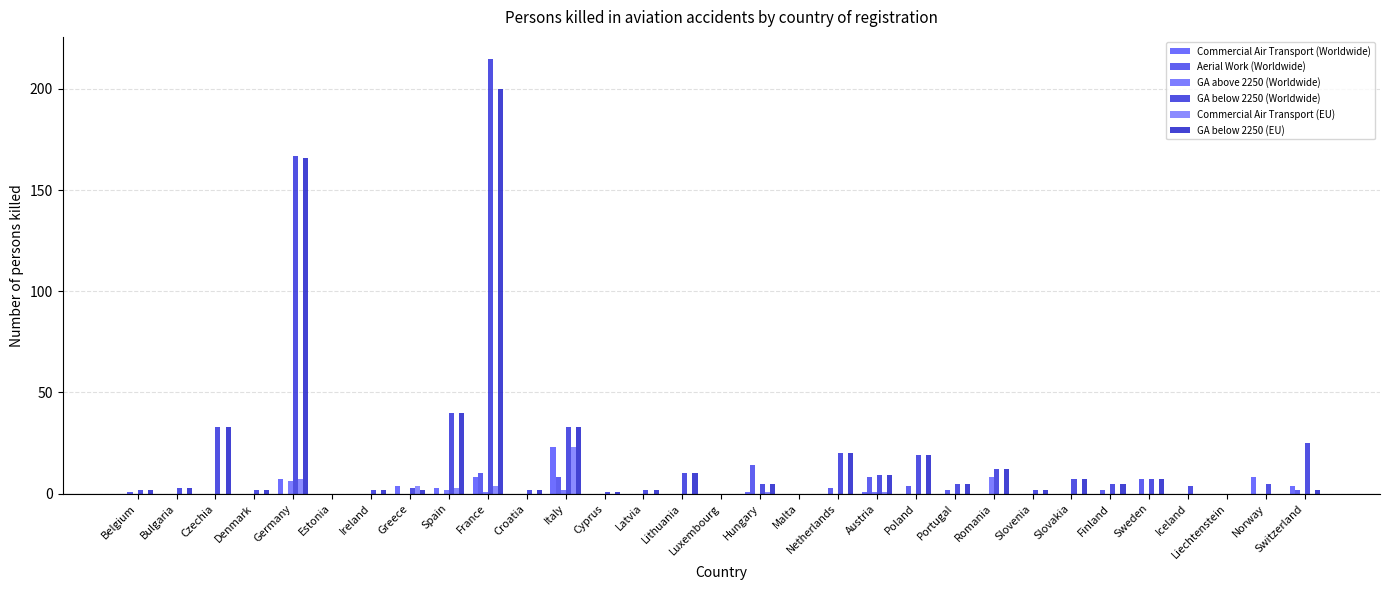

At how many categories does at least one series exceed 14?

8